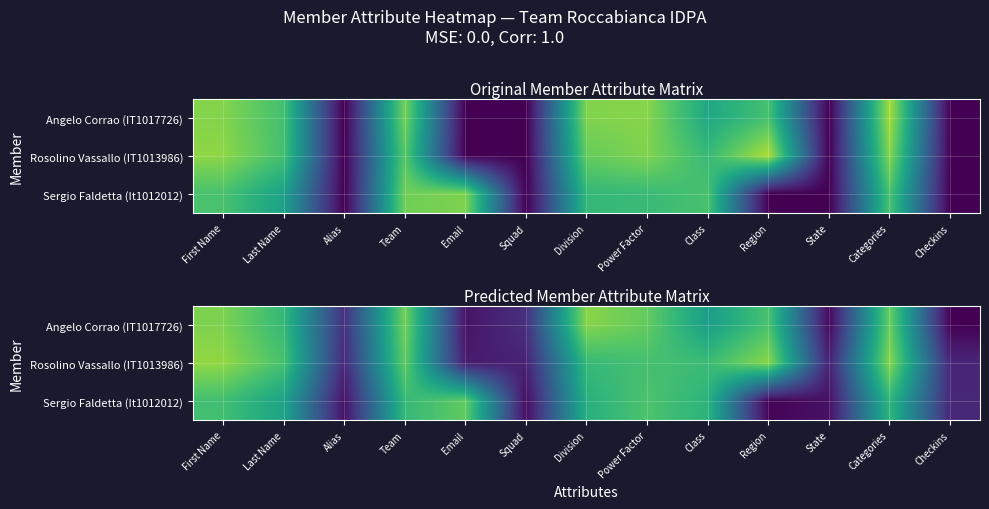

List the series in order of their overall mean, lowest first.

Sergio Faldetta (It1012012), Angelo Corrao (IT1017726), Rosolino Vassallo (IT1013986)